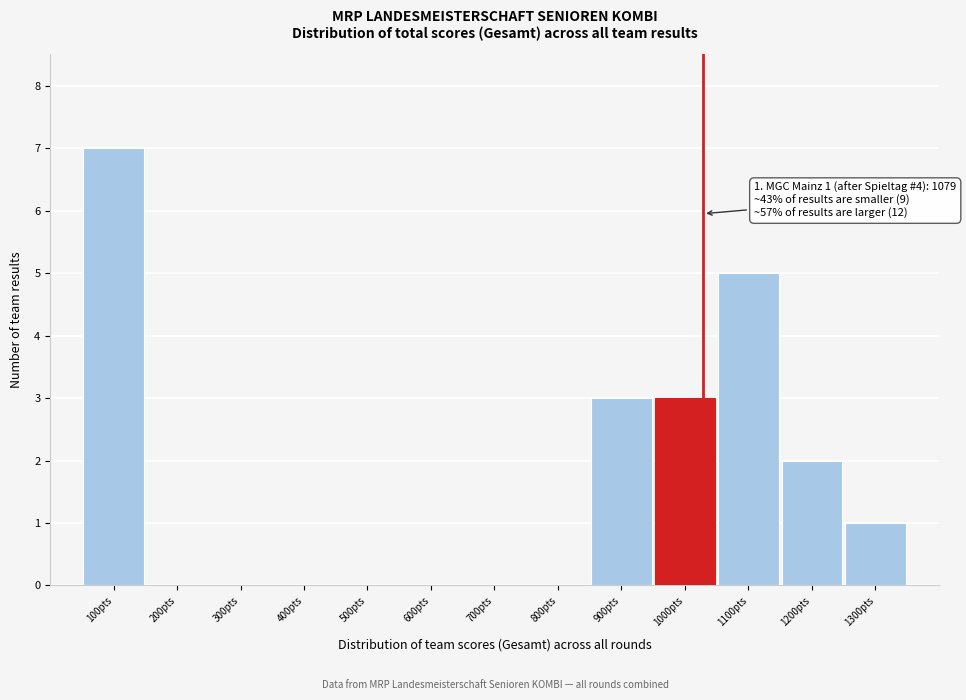

Reading left to right, extract all data points from this chart.

100pts=7	200pts=0	300pts=0	400pts=0	500pts=0	600pts=0	700pts=0	800pts=0	900pts=3	1000pts=3	1100pts=5	1200pts=2	1300pts=1